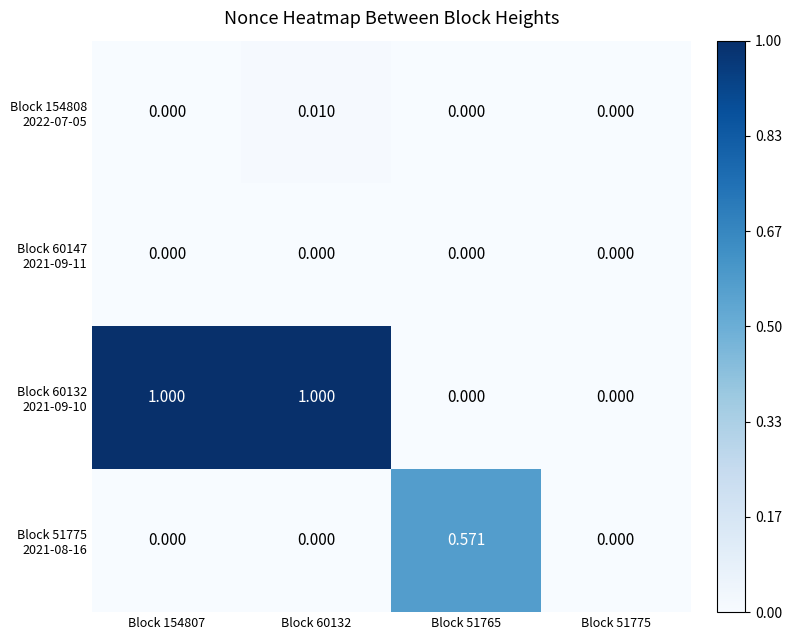

Which series has the largest range (max minus min)?

Block 60132 2021-09-10